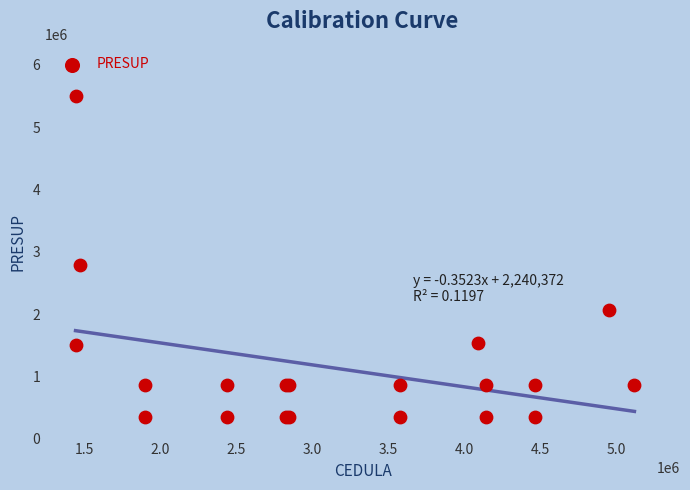

What Y value in the scatter plot is closest to 2920000?

2790000